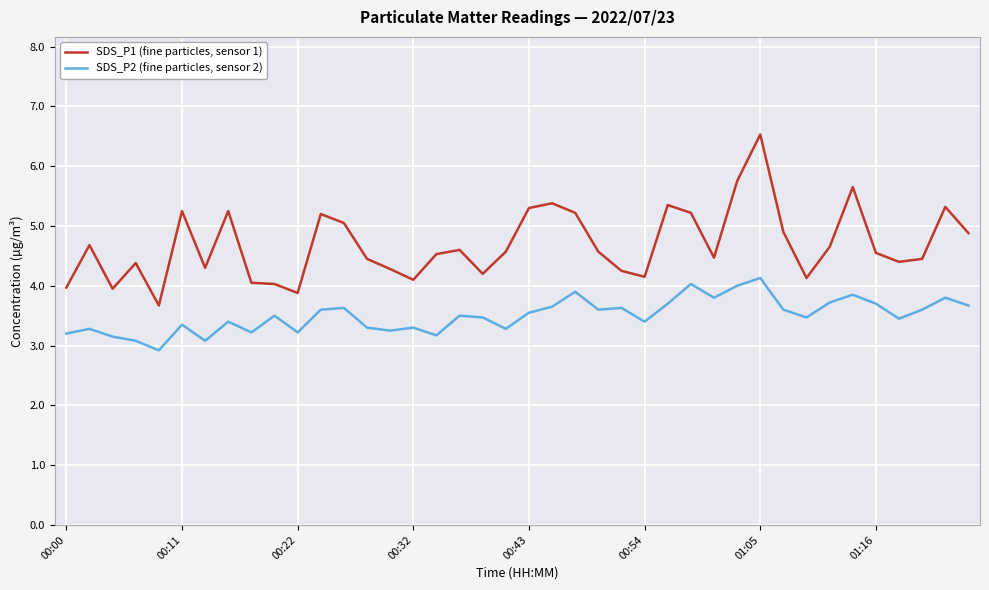

What is the sum of all SDS_P1 (fine particles, sensor 1) values?

187.5